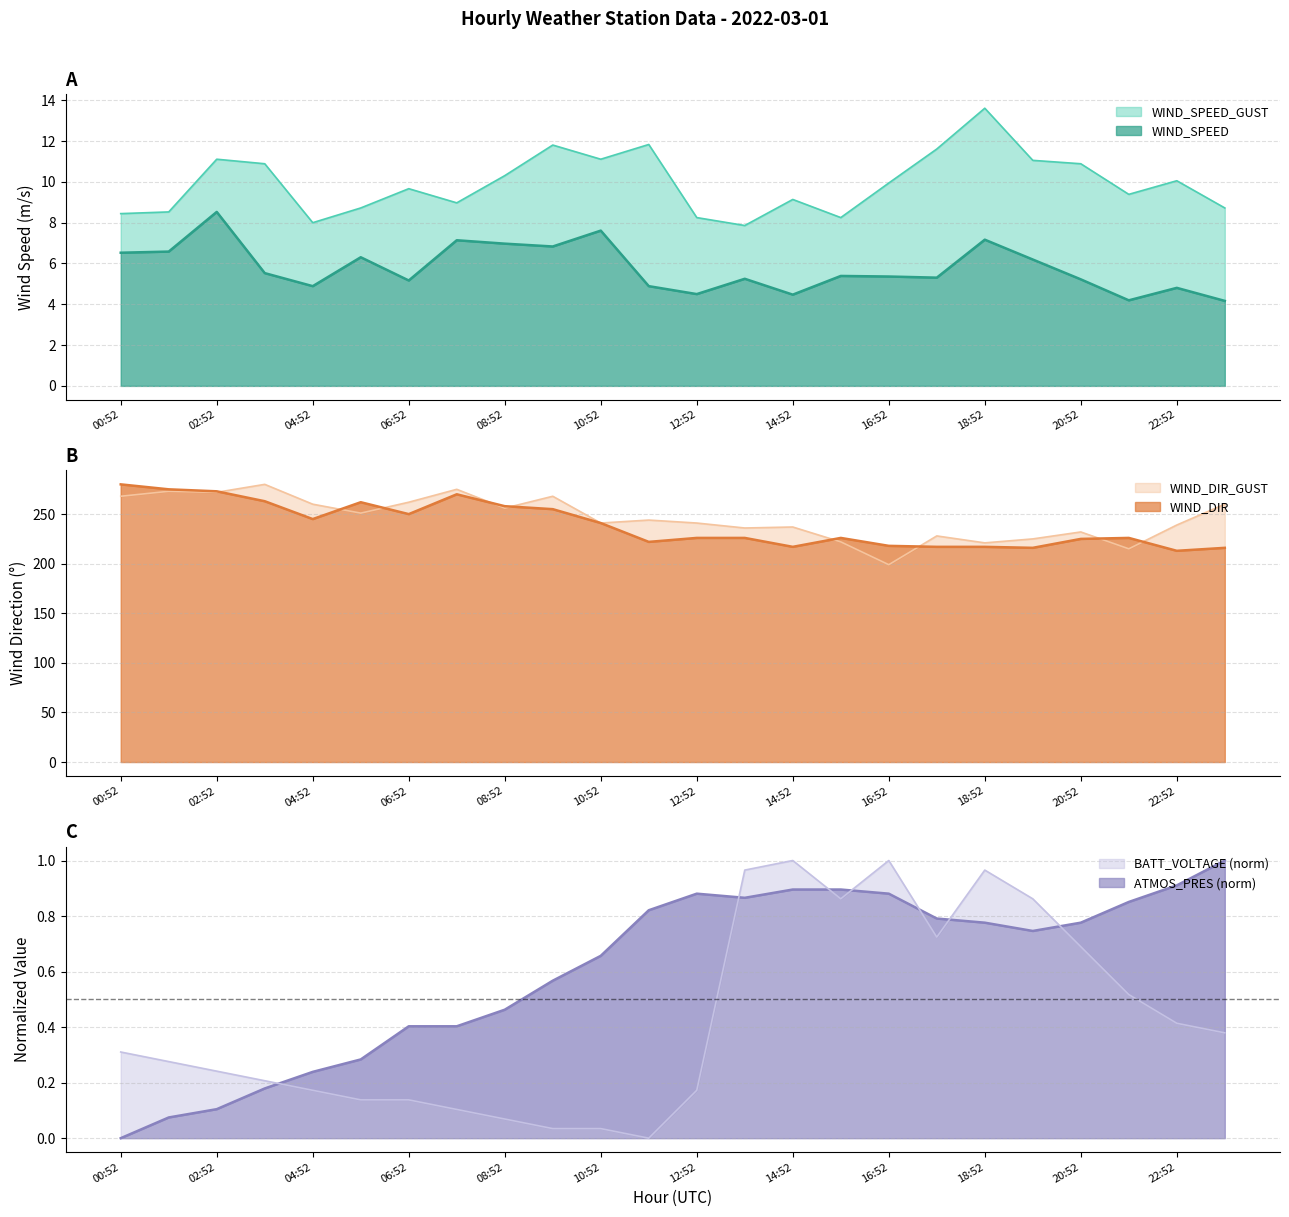

At which category is the sum across all series the highest?

02:52